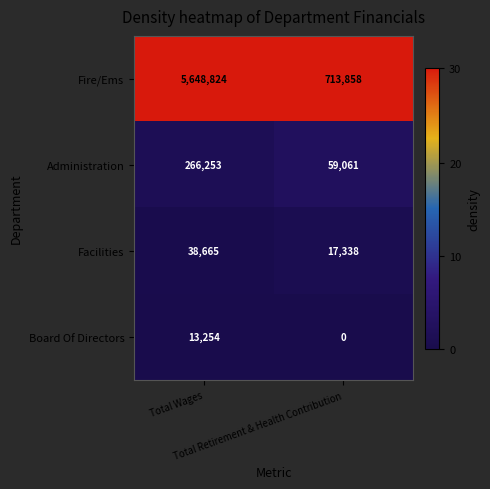

Which series has the widest spread of values?

Fire/Ems